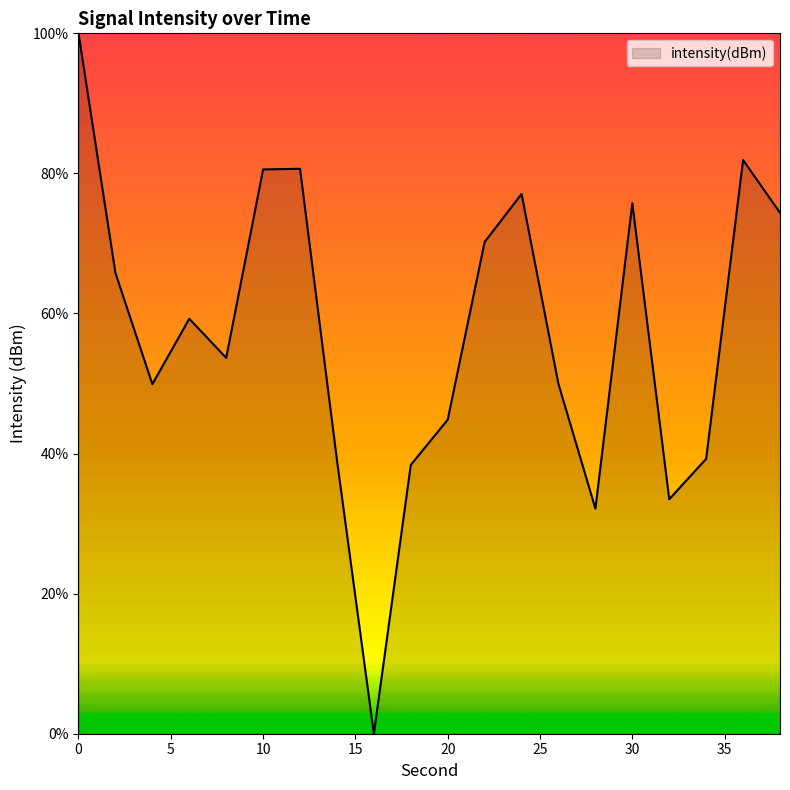

What is the greatest value displayed?

100.0